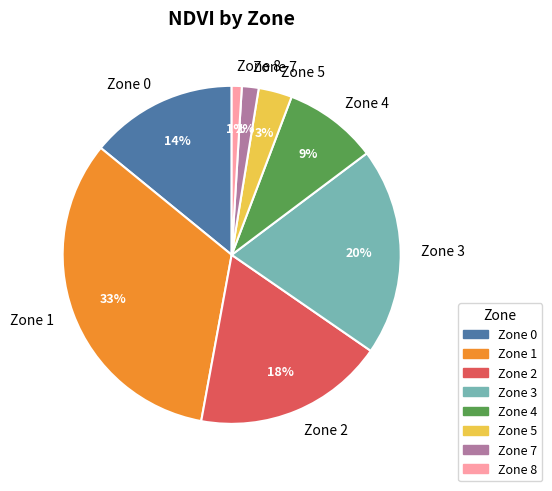

To the nearest percent, what portion does Zone 8 represent?

1%